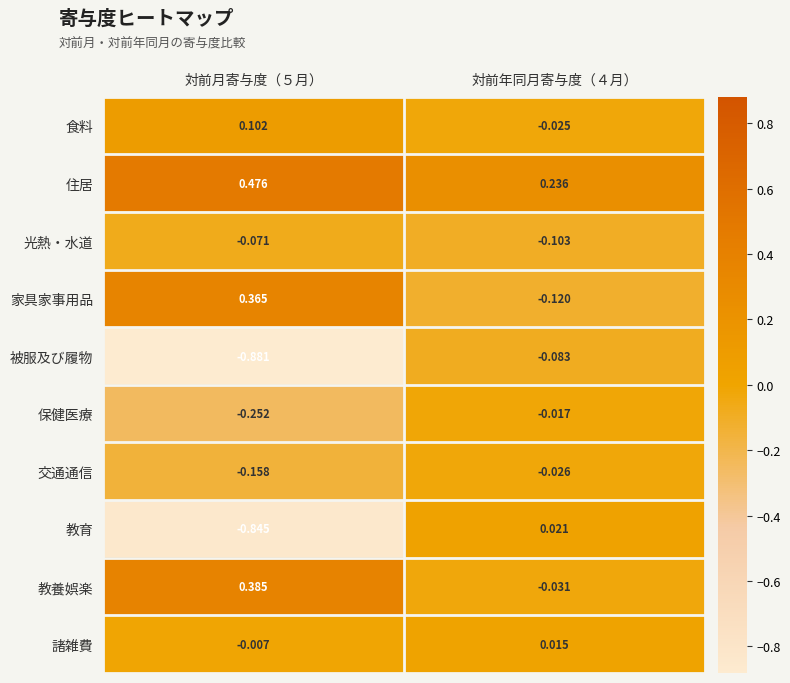

Between 対前月寄与度（５月） and 対前年同月寄与度（４月）, which series saw the biggest shift?

教育